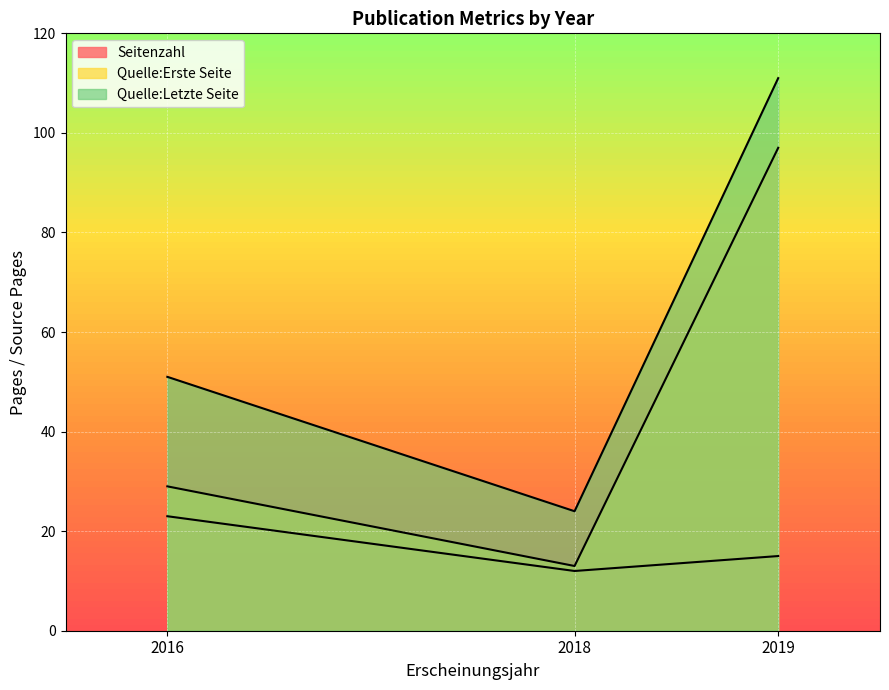

Which series changed the most between 2018 and 2019?

Quelle:Letzte Seite